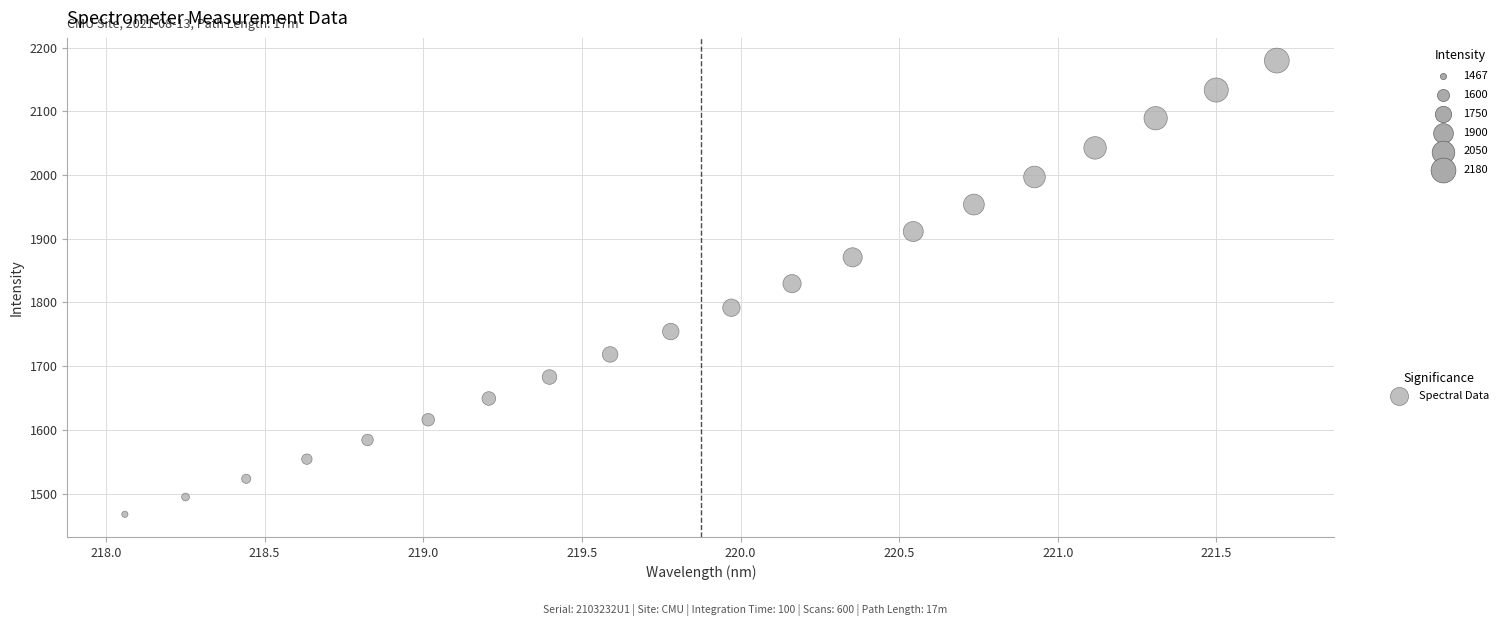

What is the range of X values (max minus min)?

3.6